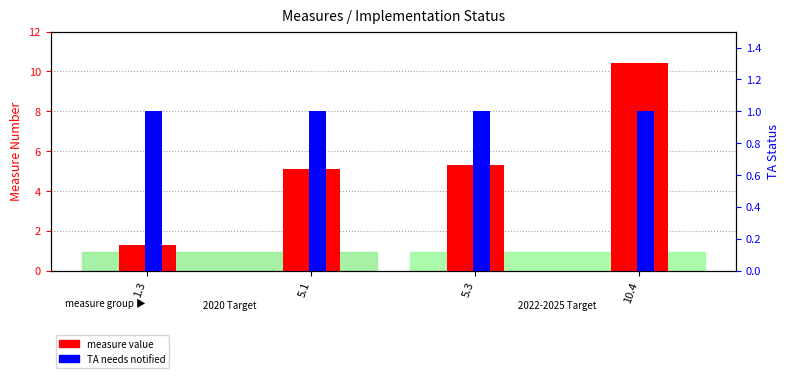

What is the sum of all TA needs notified values?

4.0